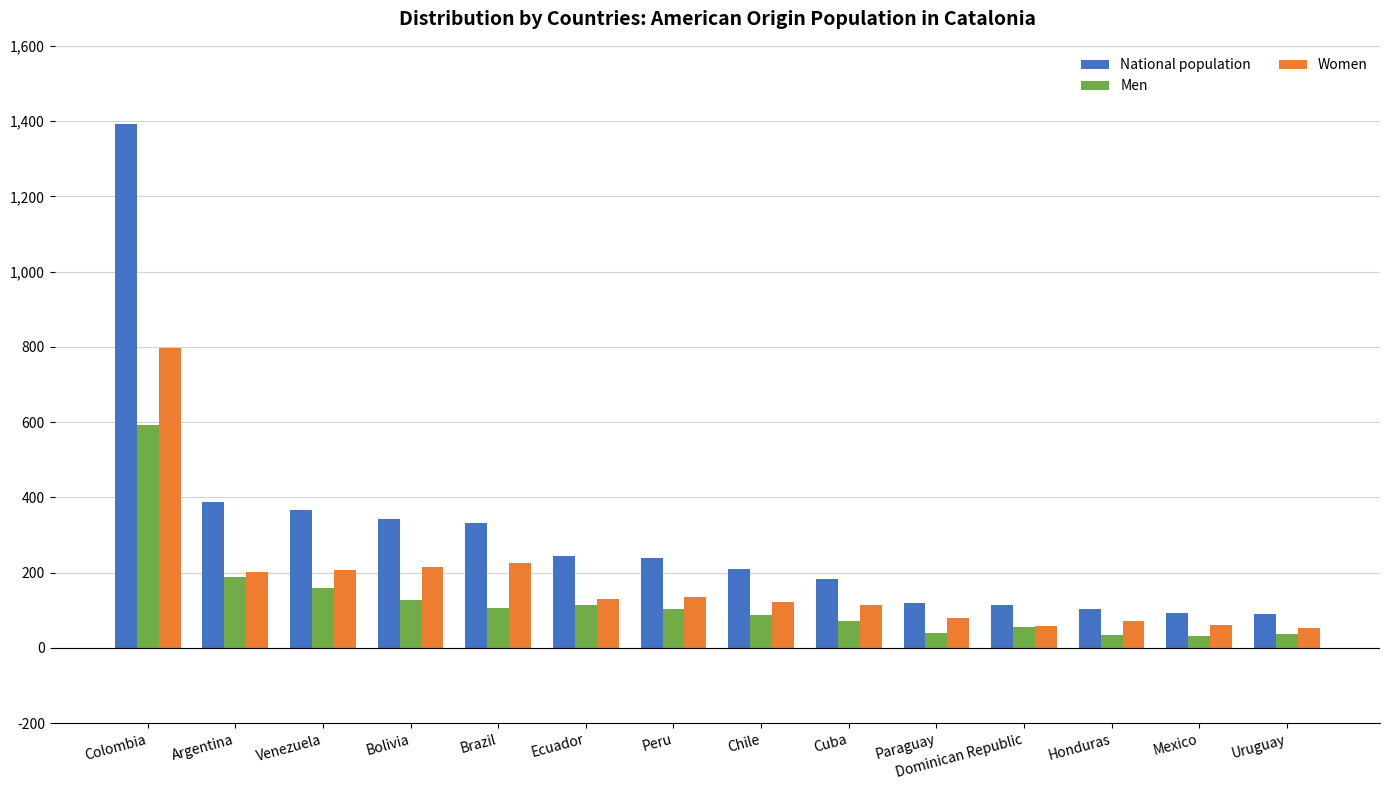

Is it true that Women equals 504 at Colombia?

False